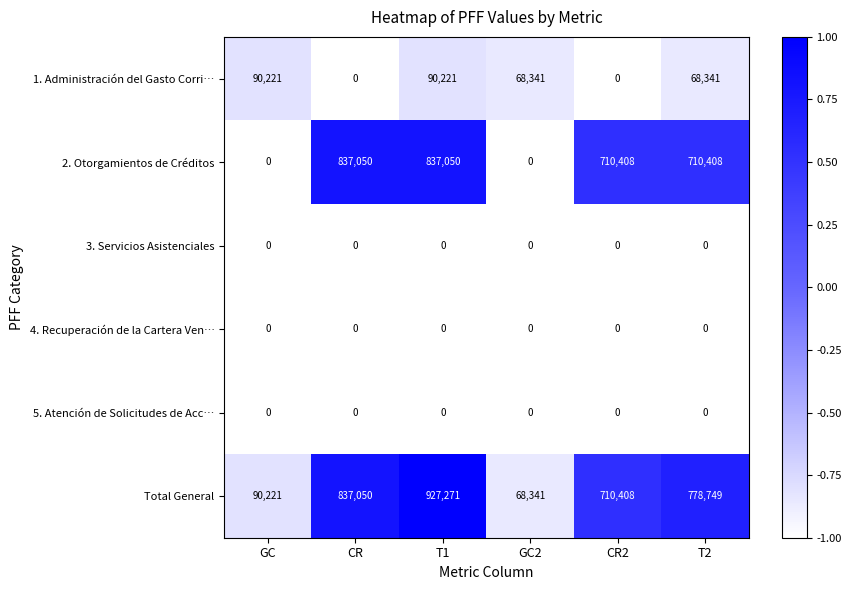

Between T1 and CR2, which series saw the biggest shift?

Total General